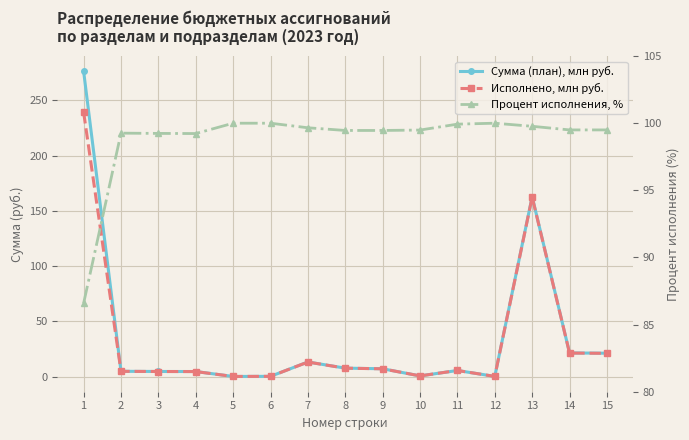

Rank the series by their maximum value, from lowest to highest.

Процент исполнения, %, Исполнено, млн руб., Сумма (план), млн руб.